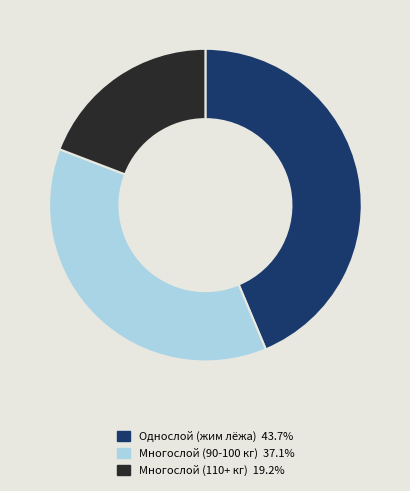

Is there any slice that represents more than half of the pie?

No